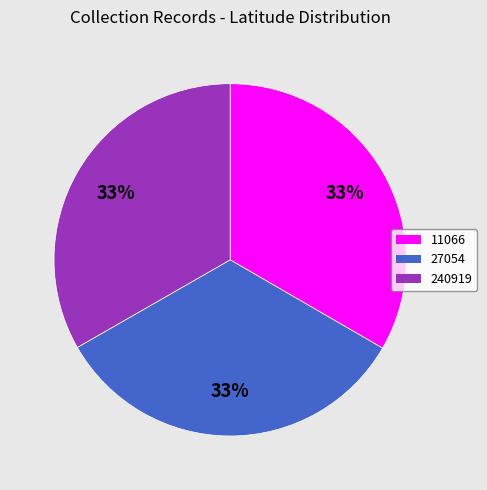

To the nearest percent, what is the average slice percentage?

33%